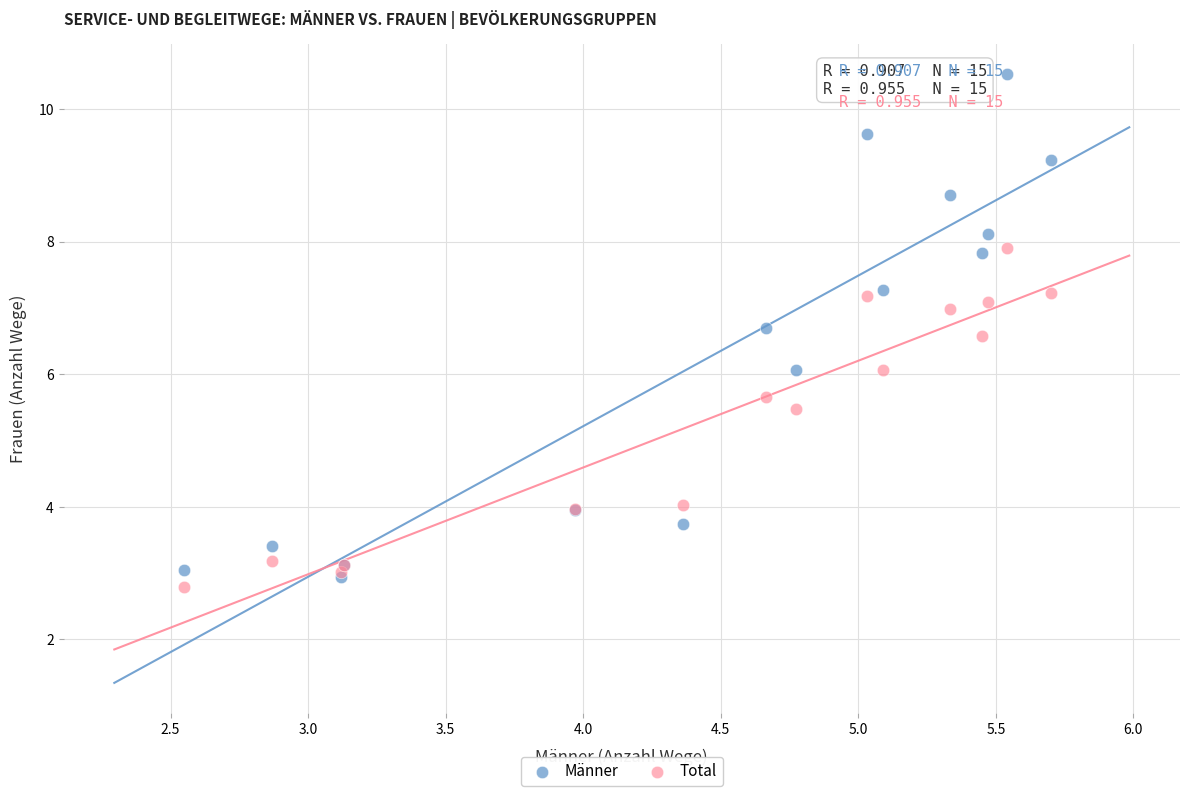

In the Total series, what Y value is closest to 5?

5.5